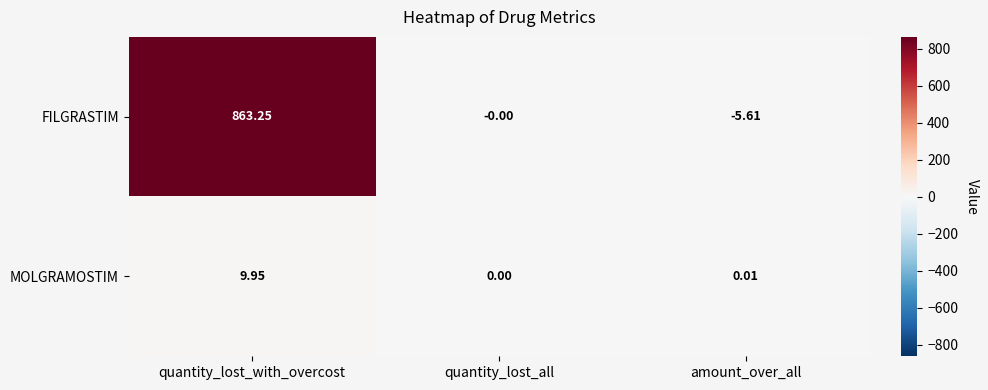

List the series in order of their peak value, lowest first.

MOLGRAMOSTIM, FILGRASTIM